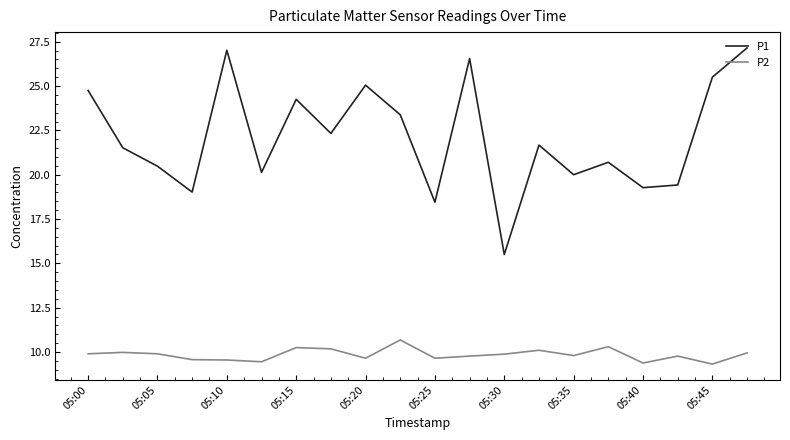

List the series in order of their overall mean, lowest first.

P2, P1